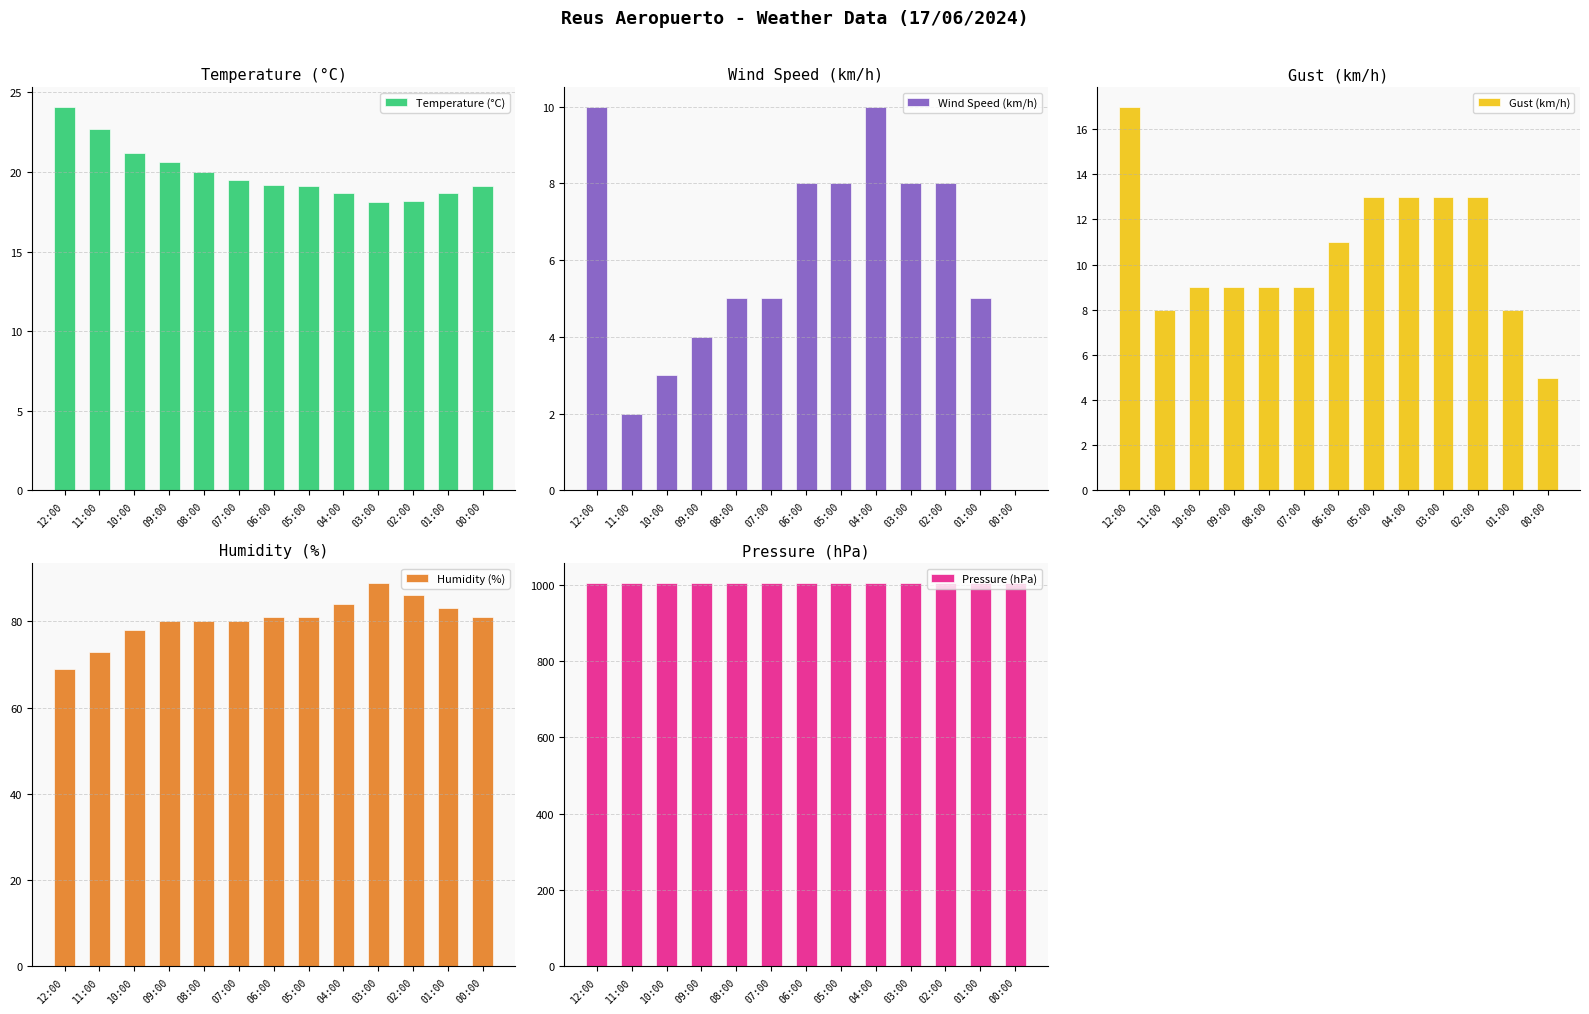

What position from the left is 11:00?

2